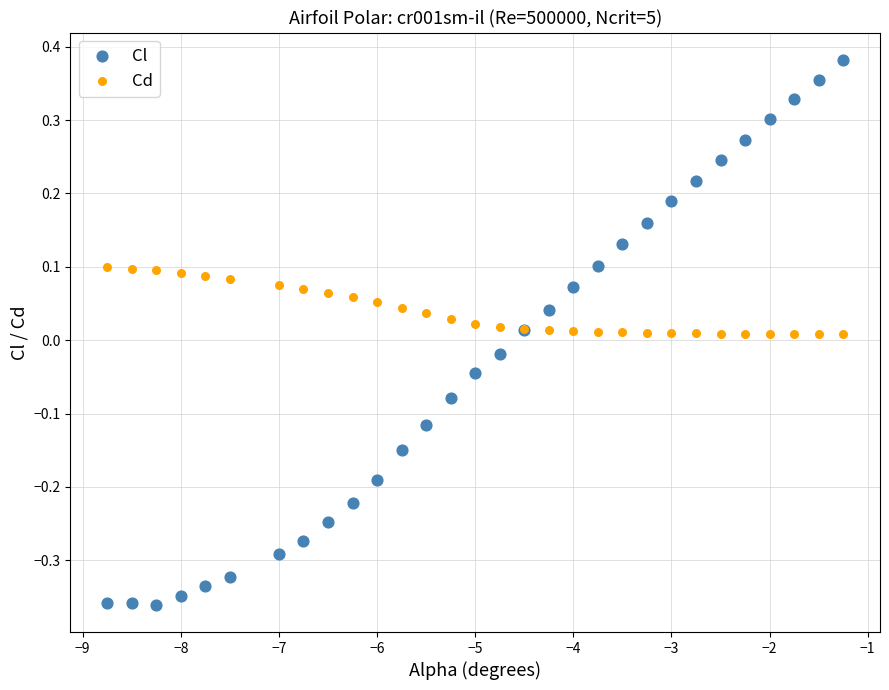

Which series has the widest spread of Y values?

Cl